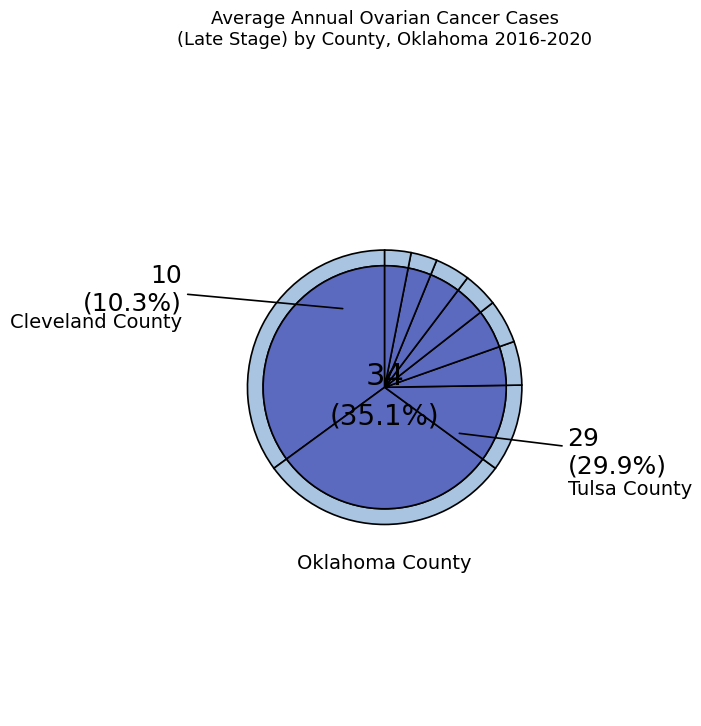

How much of the chart is everything except Rogers County?

96.9%